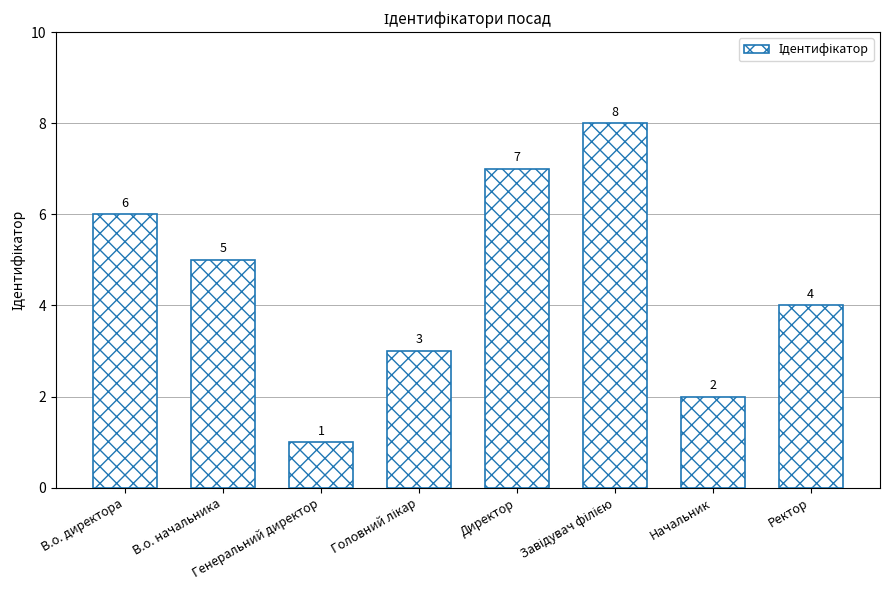

Read the value at В.о. директора.

6